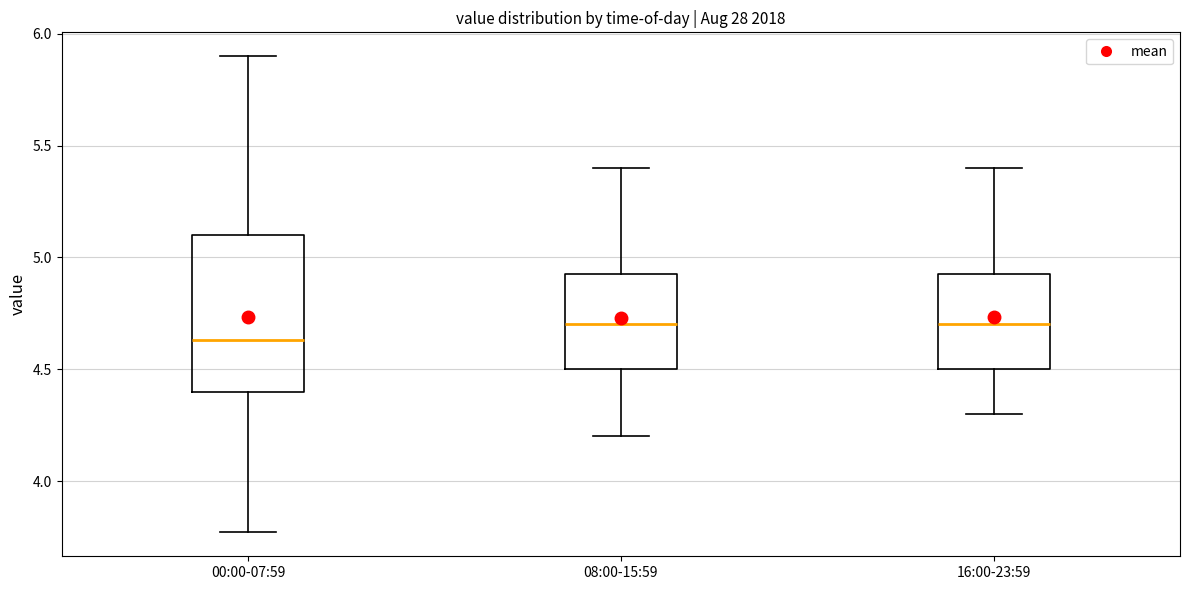

Which box's median line is the lowest?

00:00-07:59